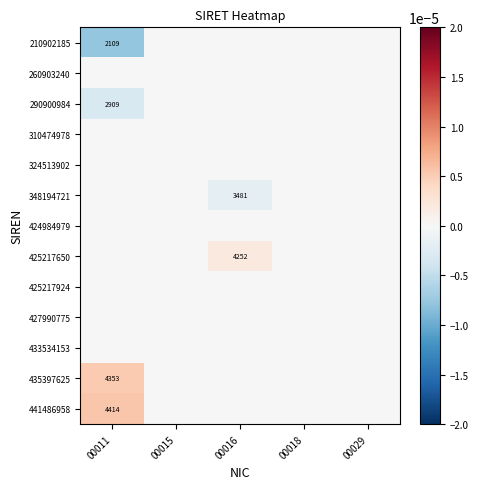

Where is 290900984 nearest to the value 0?

00015